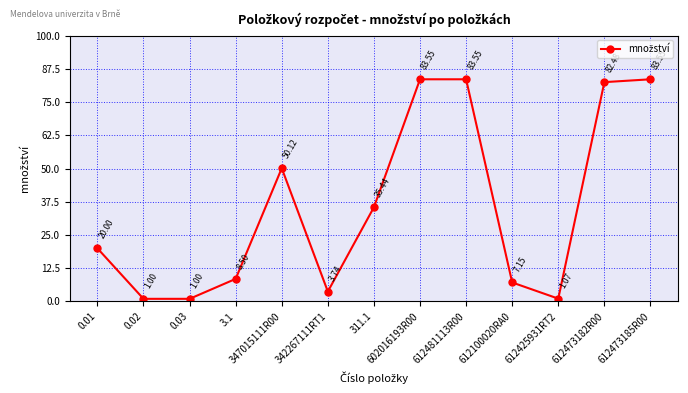

What is the sum of all values?

461.2